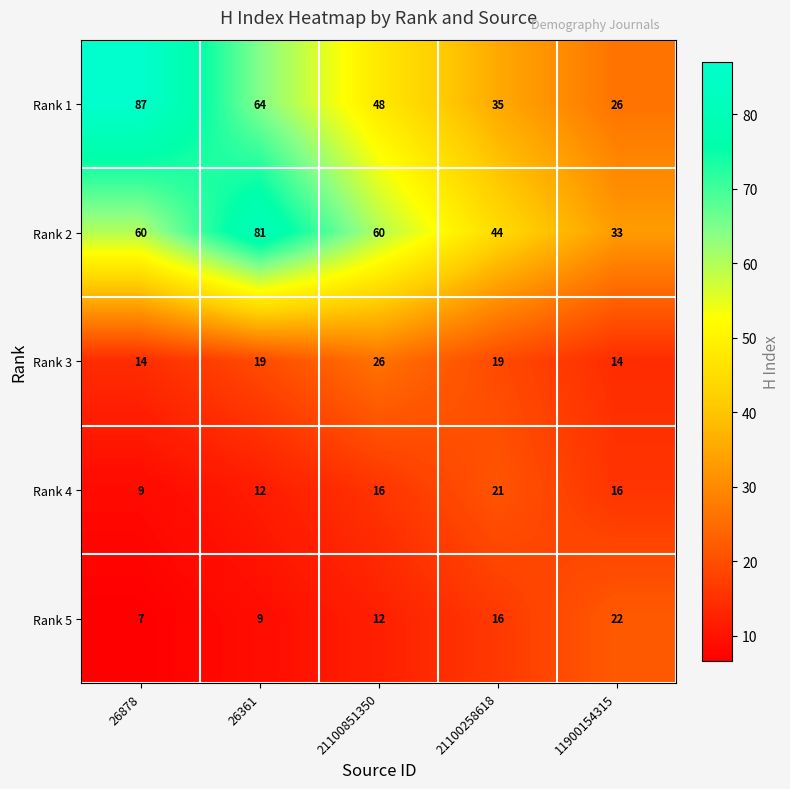

Which series has the largest total across all categories?

Rank 2